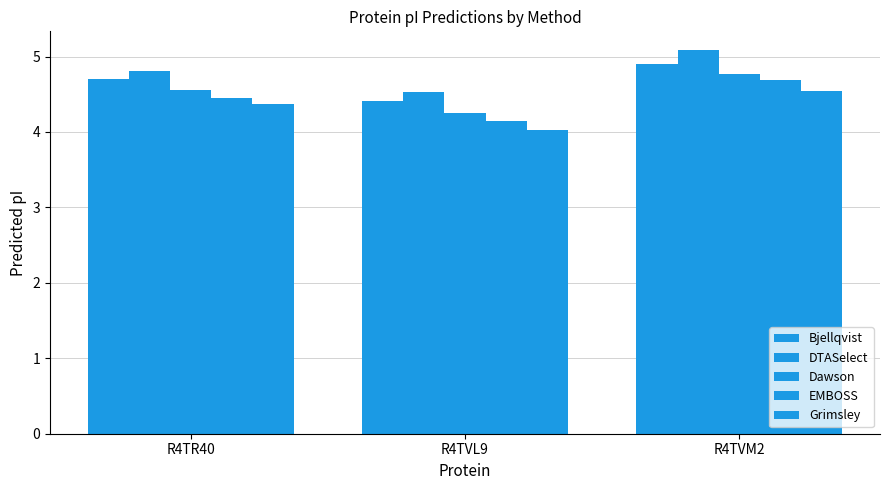

Which category has the lowest value in the Grimsley series?

R4TVL9